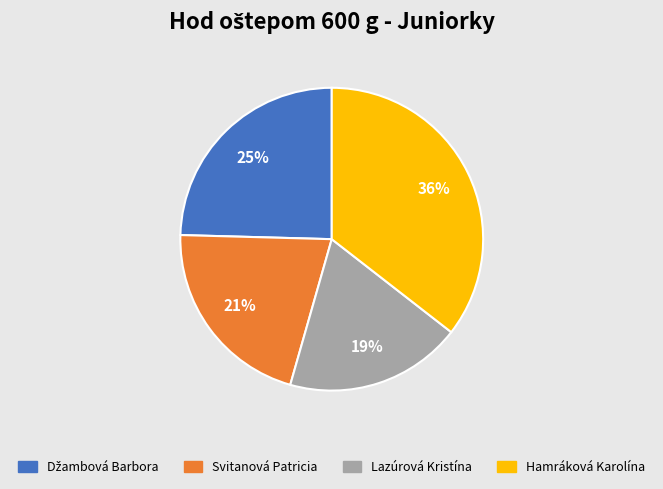

Is it true that Hamráková Karolína is 23% of the pie?

False